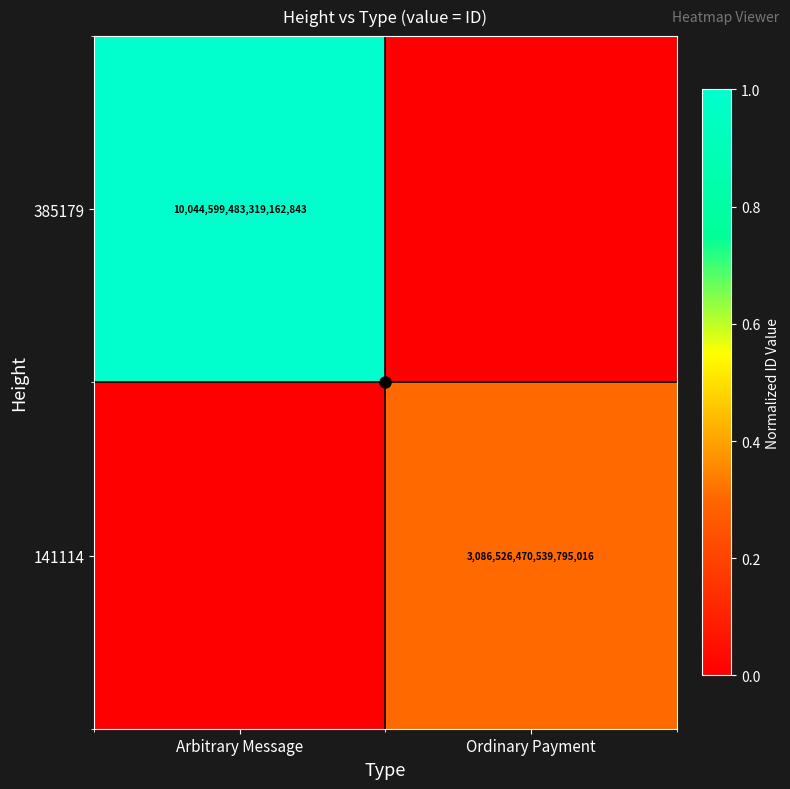

How many positive values does the 141114 series have?

1